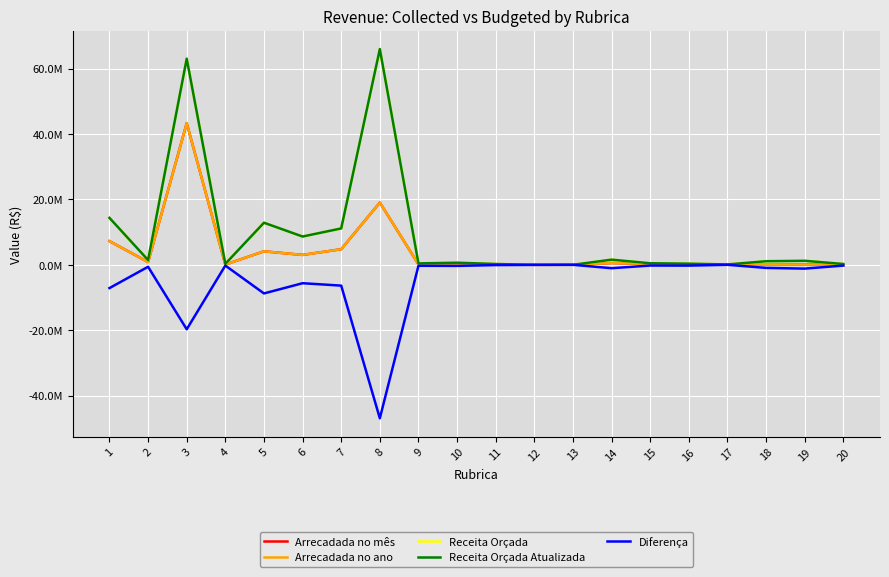

What is the average value of the Diferença series?

-4994243.8